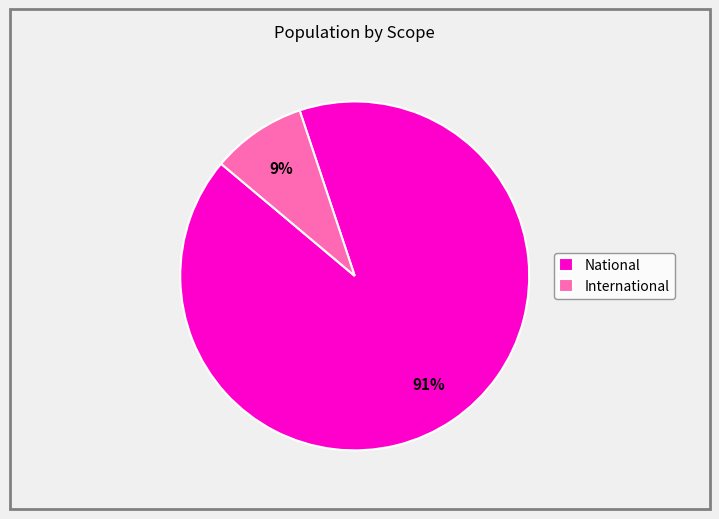

Does National account for over 50% of the chart?

Yes